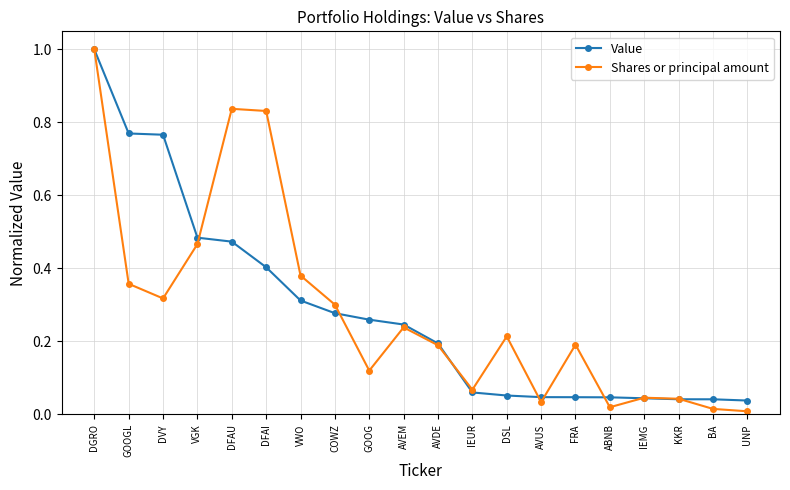

What is the maximum value for Shares or principal amount?

1.0